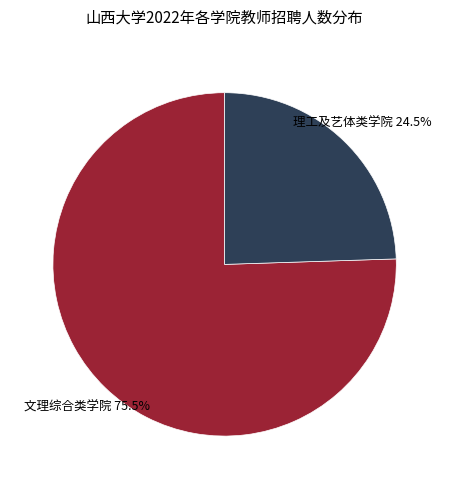

Is there a majority slice in this chart?

Yes